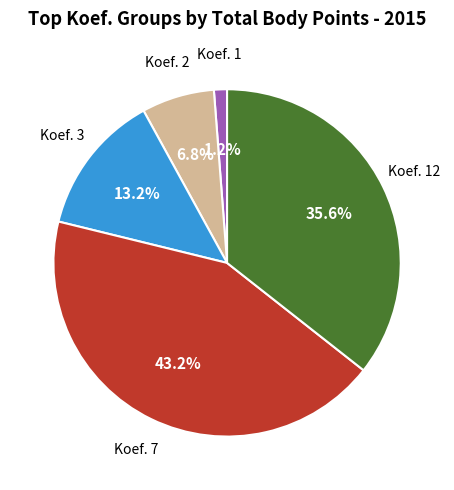

Is there a majority slice in this chart?

No